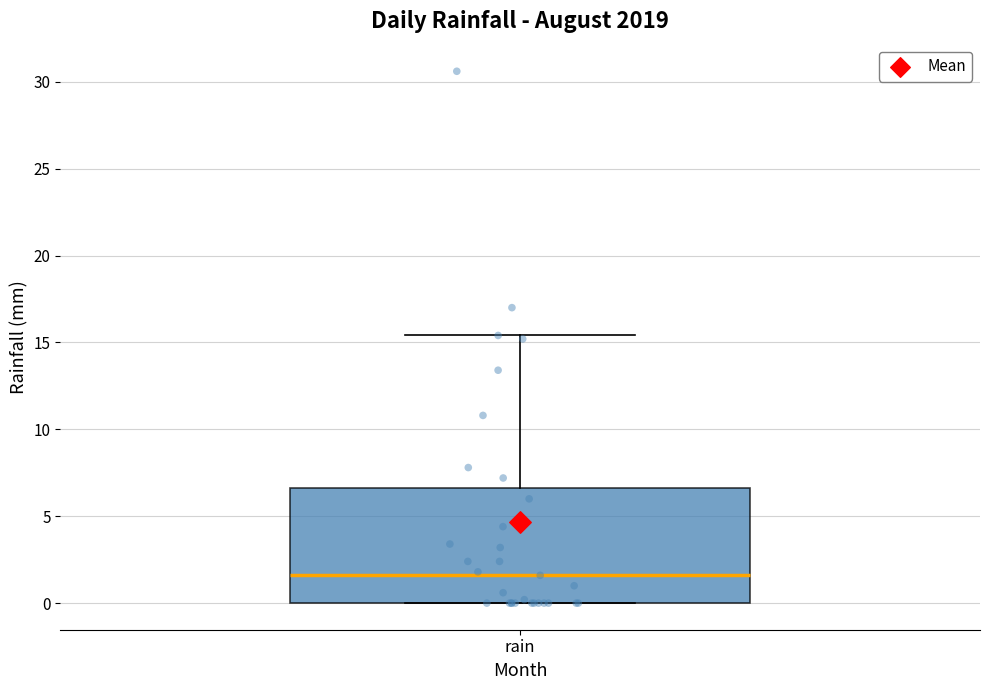

Transcribe this box plot: give where the median line is, the range the box spans, and where the two whiskers end, as read against the y-axis. The values are not printed on the chart, so give them approximately, as read against the axis.

median 1.5, box 0.0 to 6.5, whiskers 0.0 to 15.5